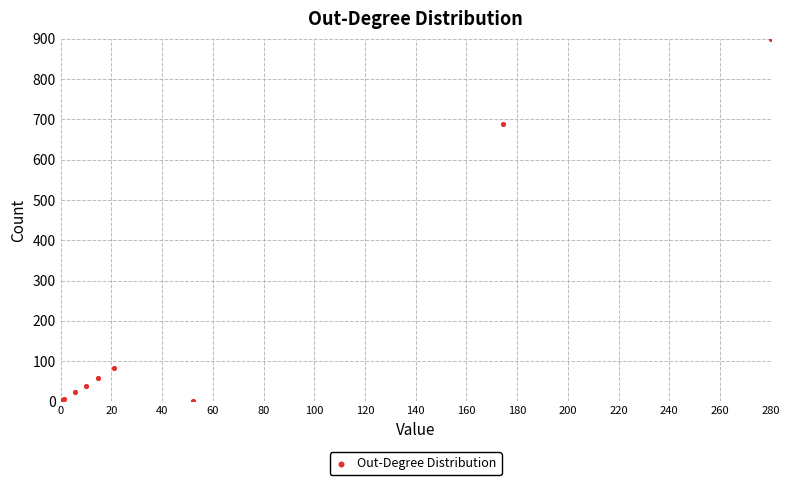

What Y value in the scatter plot is closest to 450?

689.3